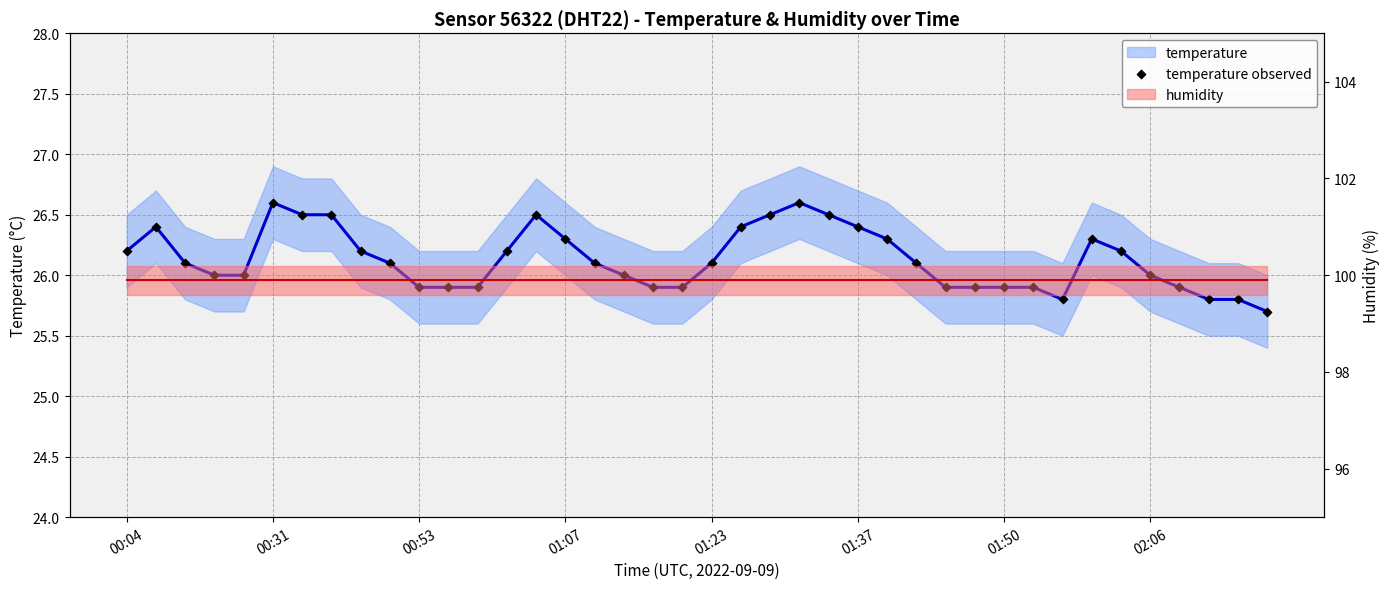

Which series contains the highest Y value?

humidity